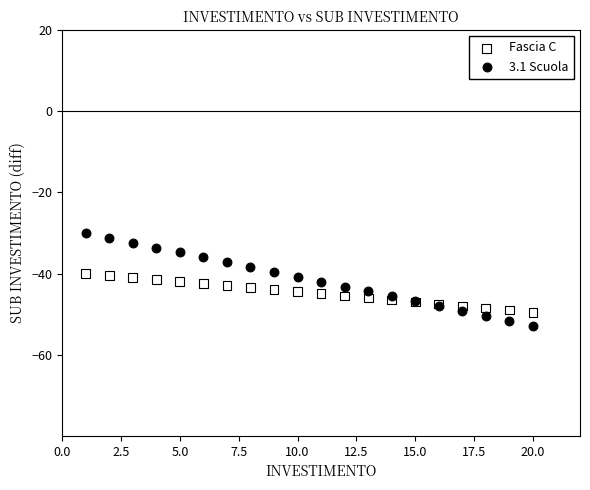

Which series has the widest spread of Y values?

3.1 Scuola